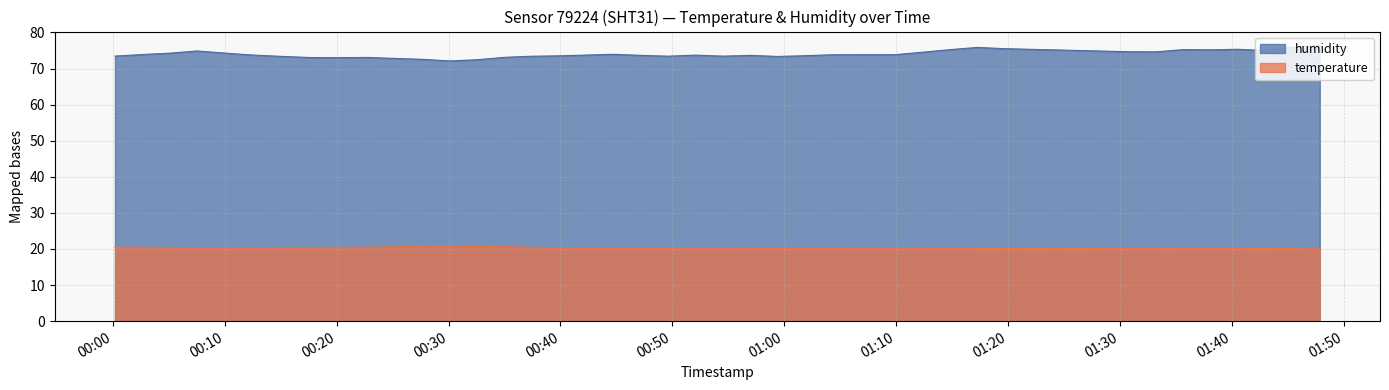

At which category does temperature reach its first local peak?

2023-08-20T00:27:38